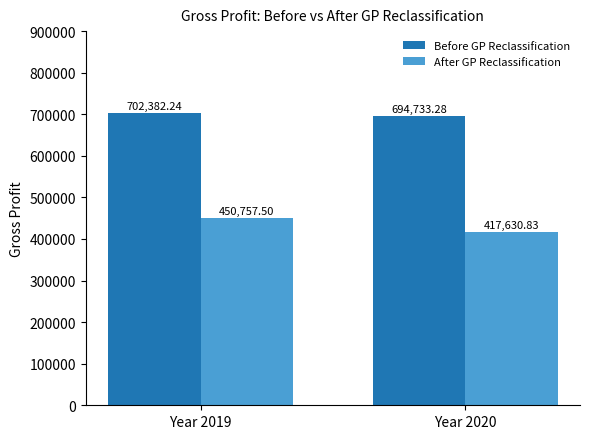

What is the minimum value shown in the chart?

417630.8